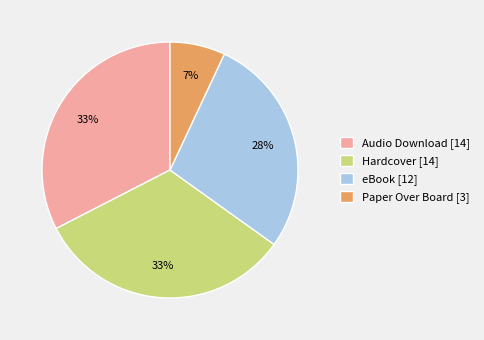

To the nearest percent, what is the average slice percentage?

25%